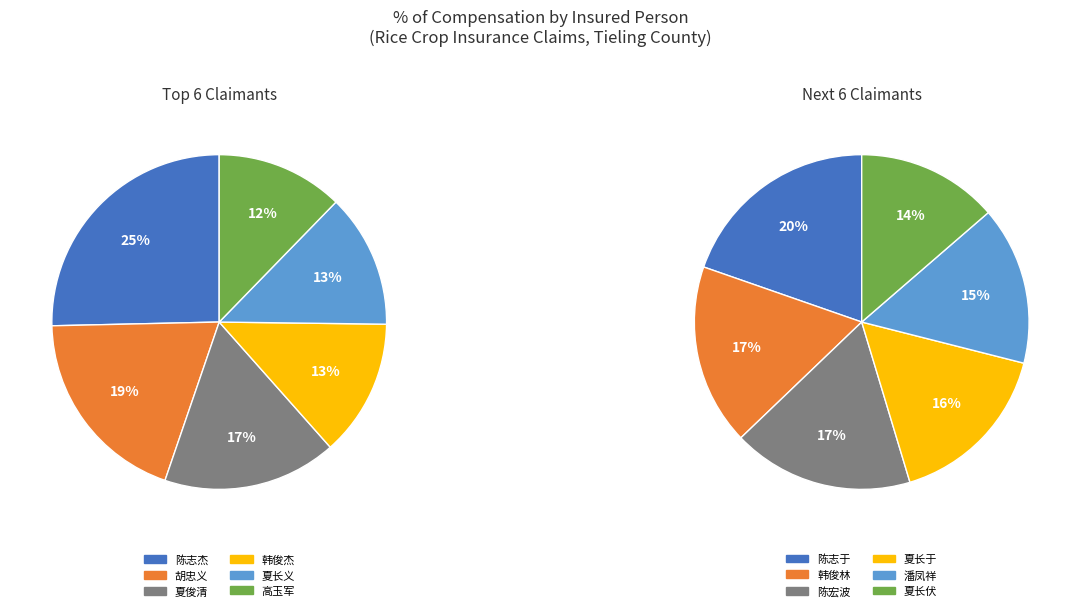

Does 王世凡 represent more than half of the total?

No